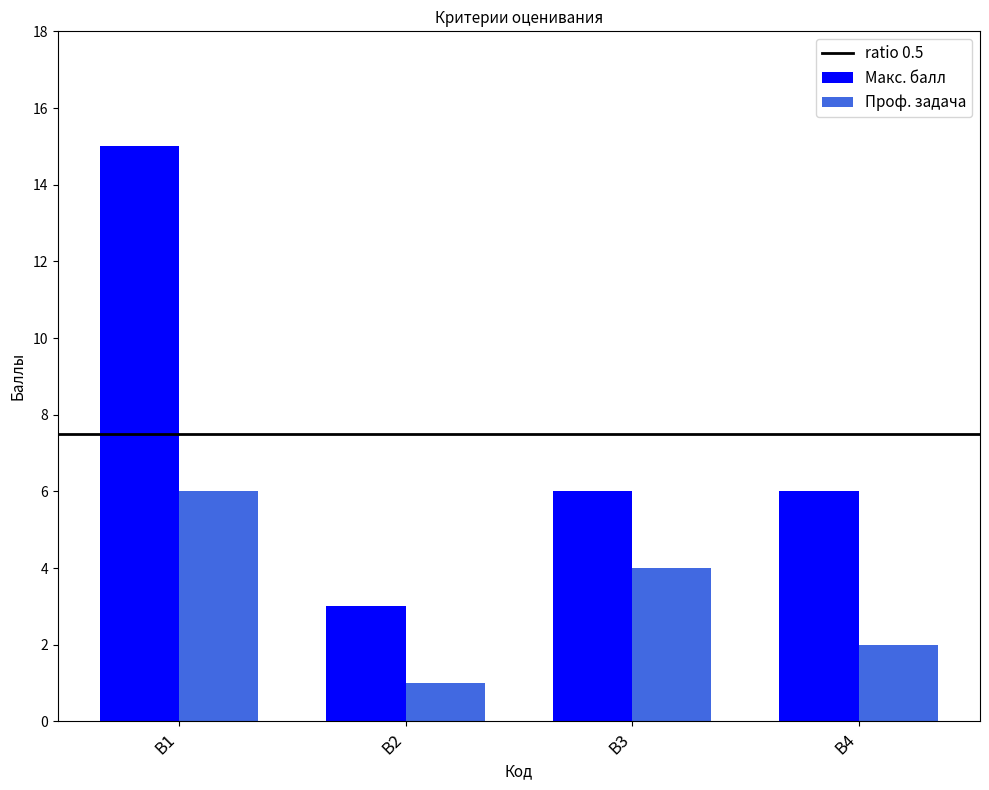

Reading left to right, what are all the values shown in this chart?

Макс. балл: В1=15	В2=3	В3=6	В4=6
Проф. задача: В1=6	В2=1	В3=4	В4=2